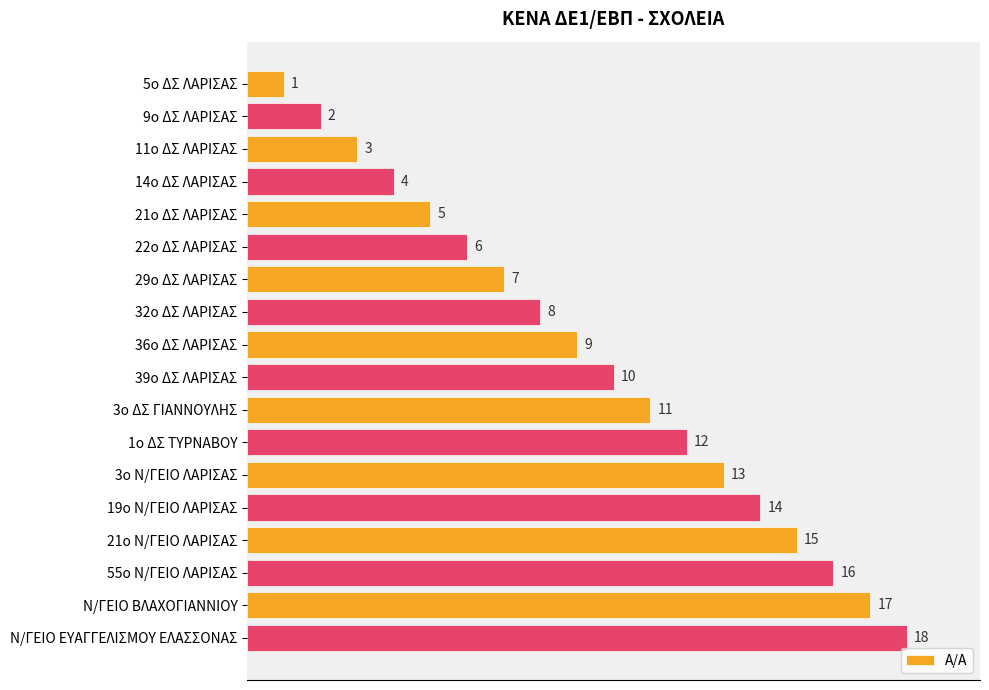

What position from the bottom is 5ο ΔΣ ΛΑΡΙΣΑΣ?

18